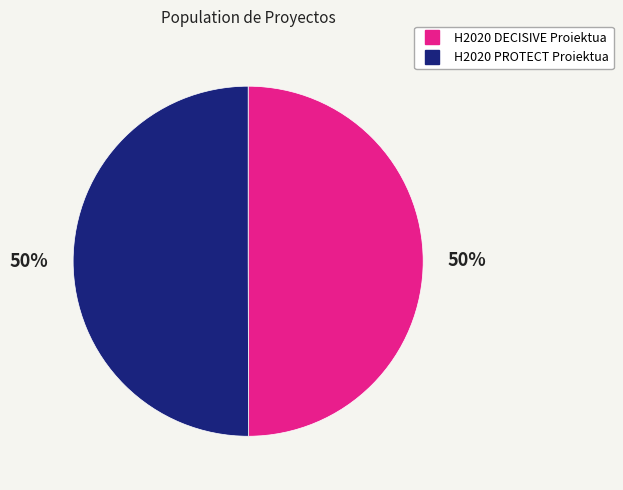

To the nearest percent, what is the combined percentage of H2020 PROTECT Proiektua and H2020 DECISIVE Proiektua?

100%